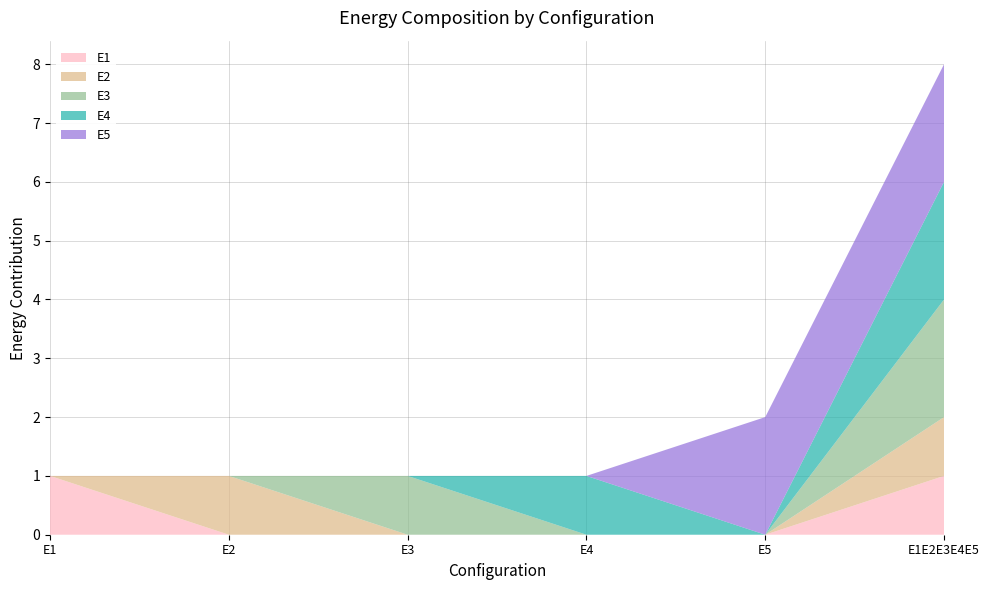

Reading left to right, what are all the values shown in this chart?

E1: 1	0	0	0	0	1
E2: 0	1	0	0	0	1
E3: 0	0	1	0	0	2
E4: 0	0	0	1	0	2
E5: 0	0	0	0	2	2